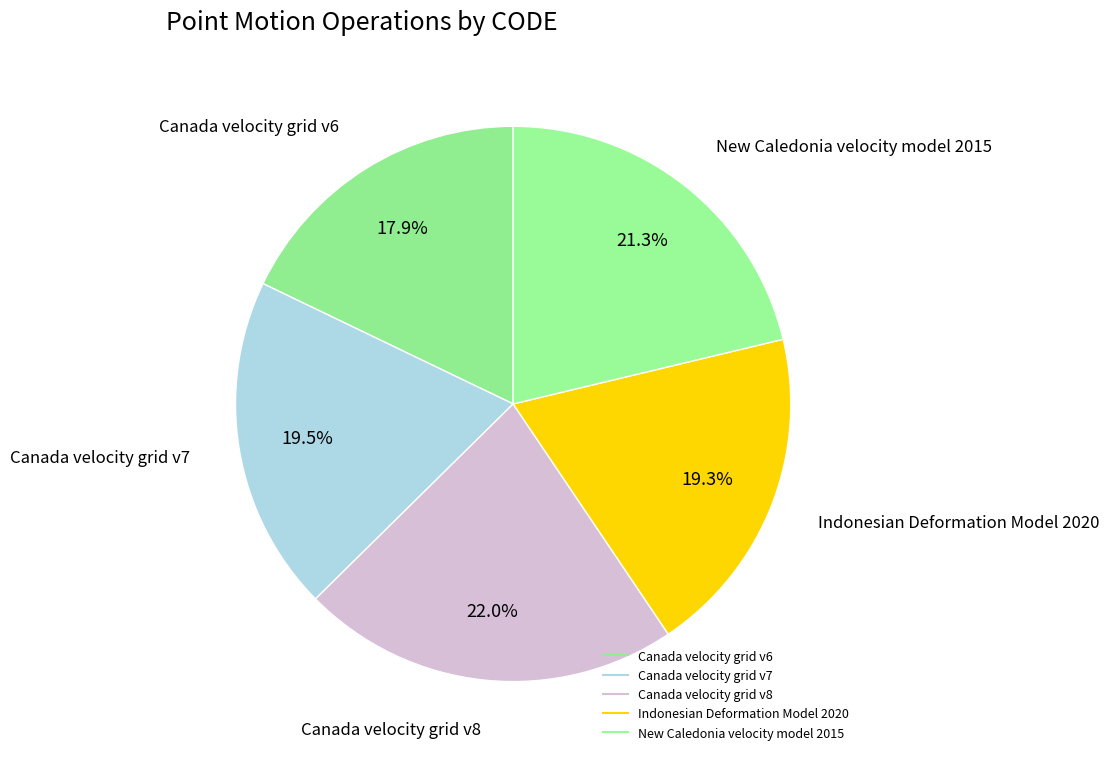

What percentage is the Canada velocity grid v7 slice, to the nearest percent?

20%